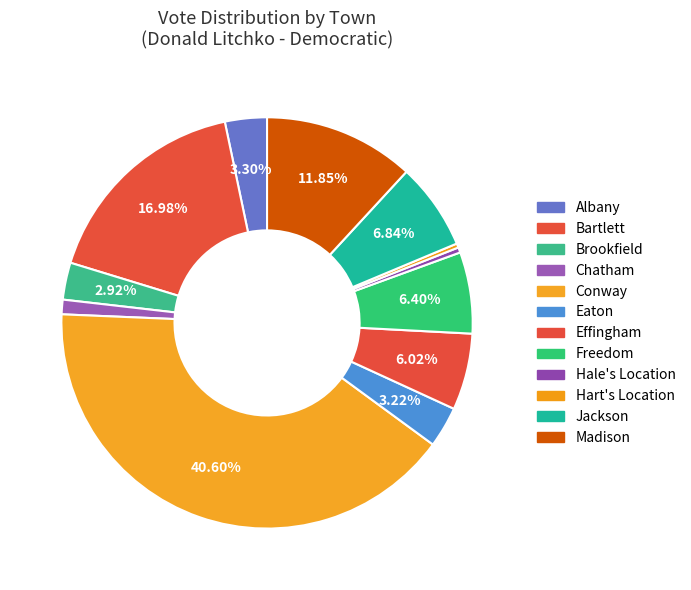

To the nearest percent, what is the difference between the Hale's Location and Freedom slice percentages?

6%